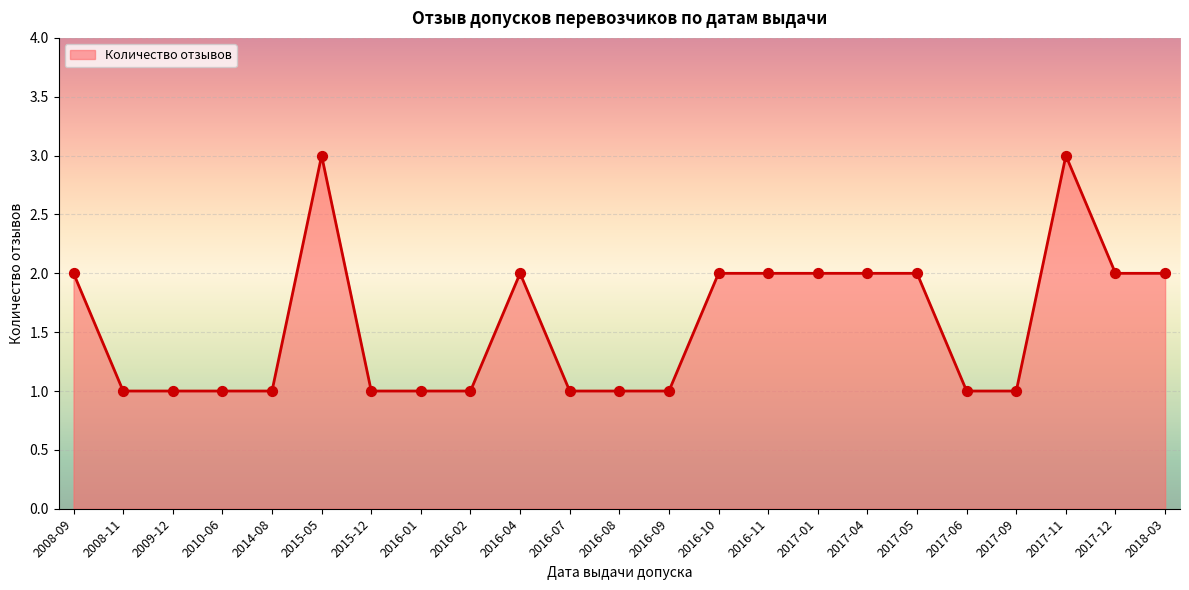

What is the ratio of the value at 2016-02 to the value at 2017-01?

0.5